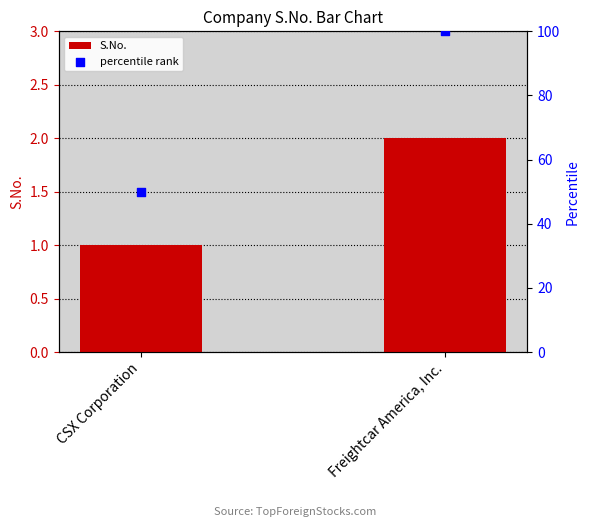

Which series reaches the minimum Y coordinate?

S.No.